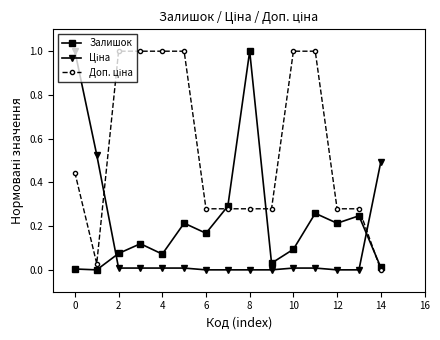

How many interior local peaks does the Залишок series have?

5